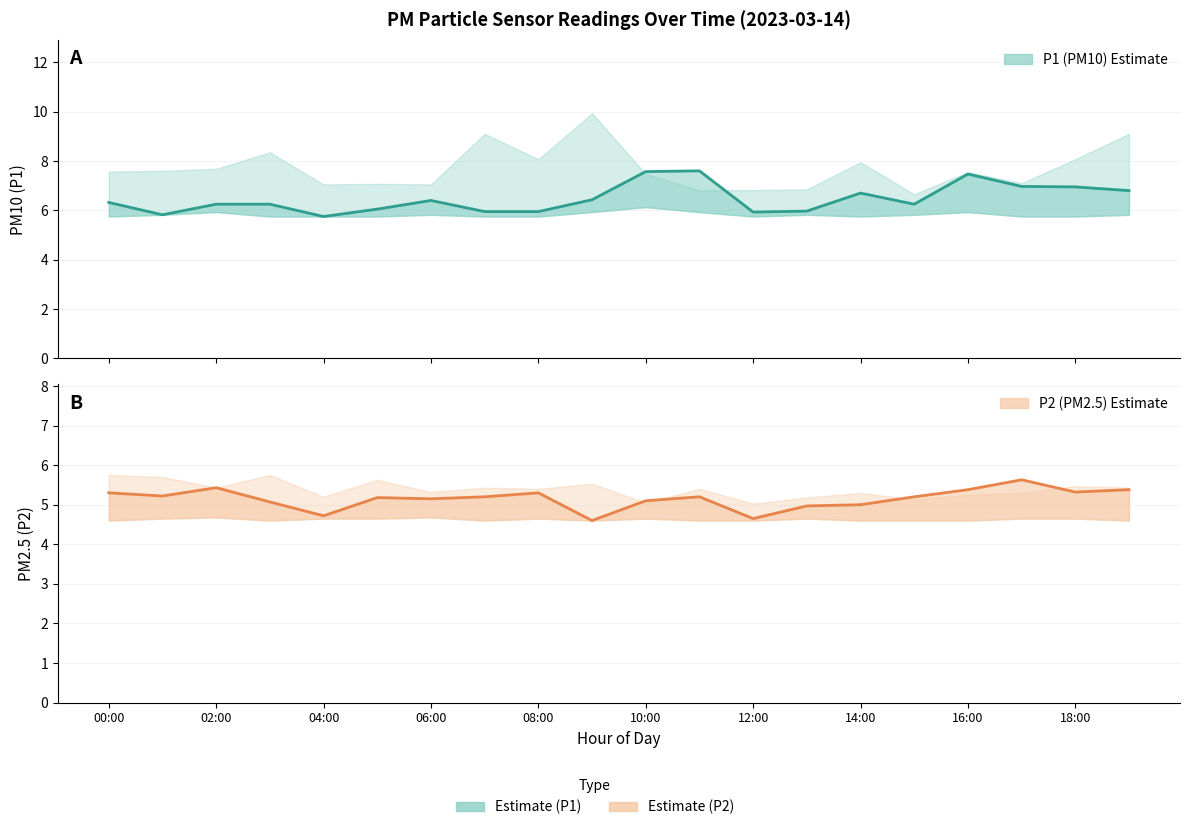

What is the label of the 6th point from the left?

10:00